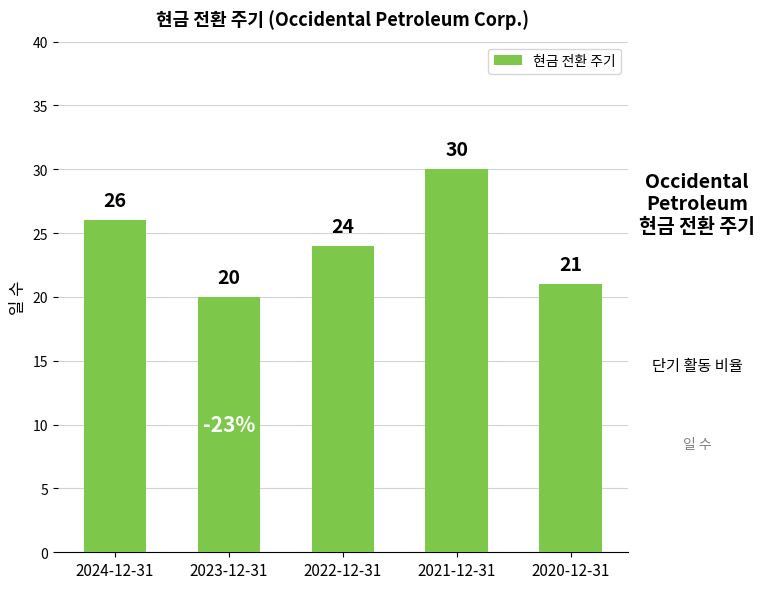

What is the label of the 2nd bar from the left?

2023-12-31